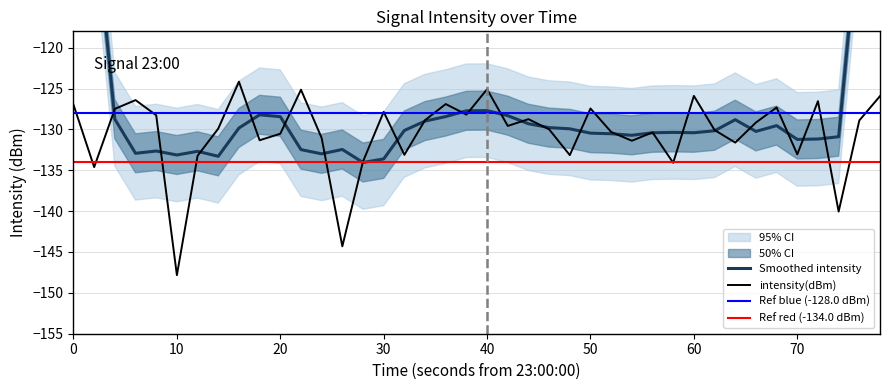

The intensity(dBm) series shows -33.4 at 10. True or false?

False